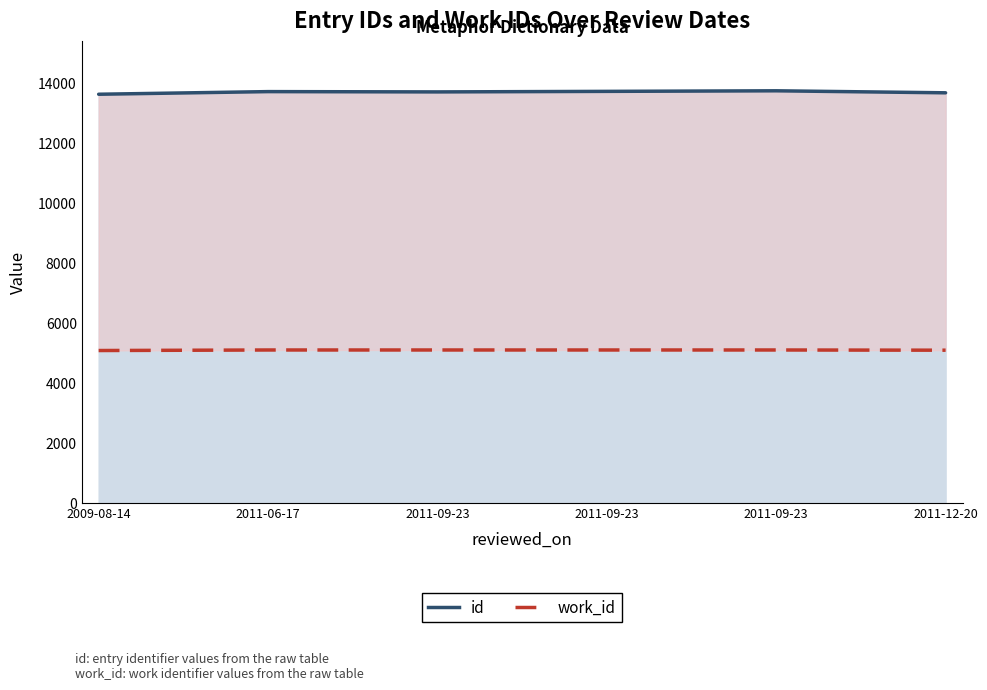

Read the work_id value at 2011-09-23.

5088